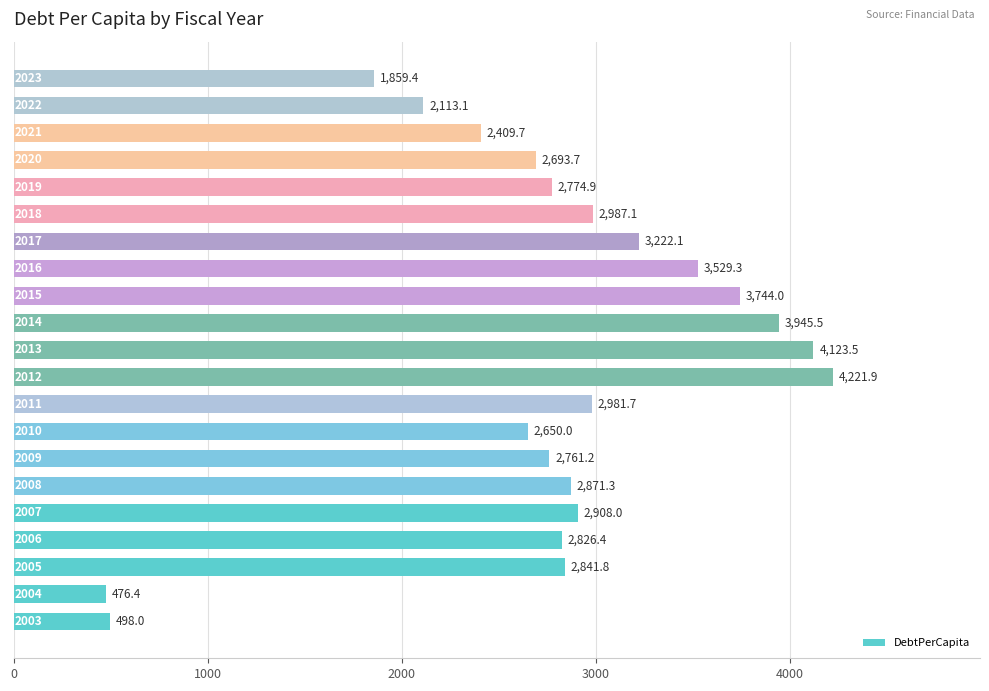

What is the maximum value shown in the chart?

4221.9